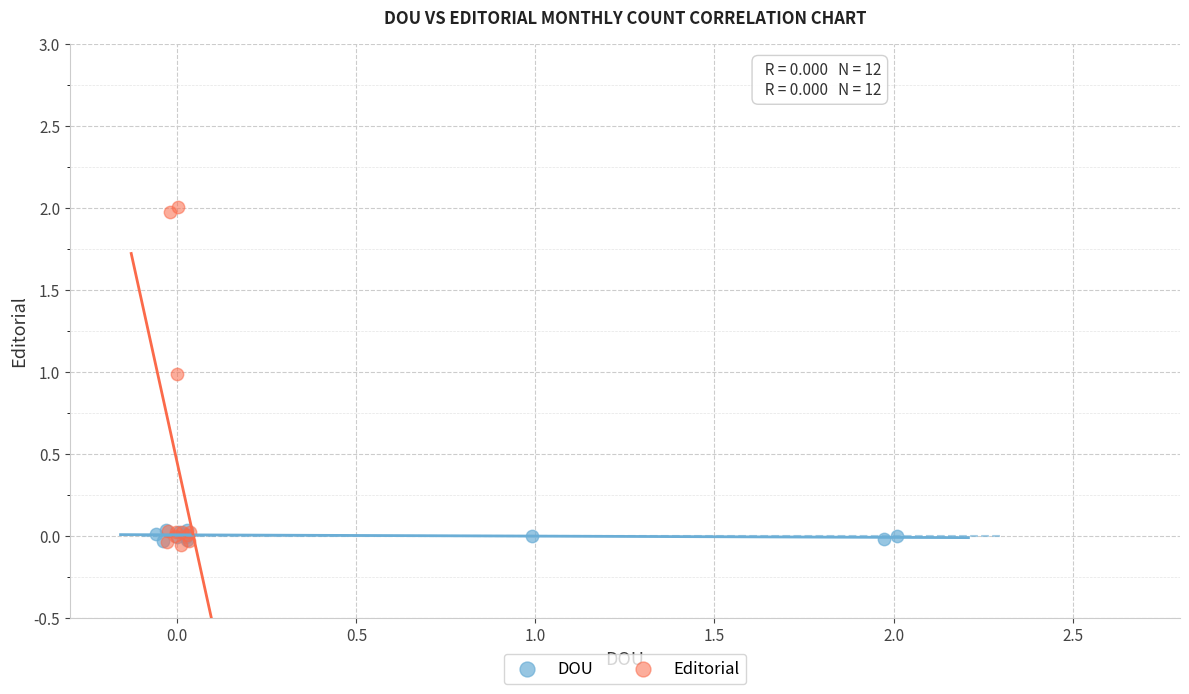

Which series reaches the maximum Y coordinate?

Editorial